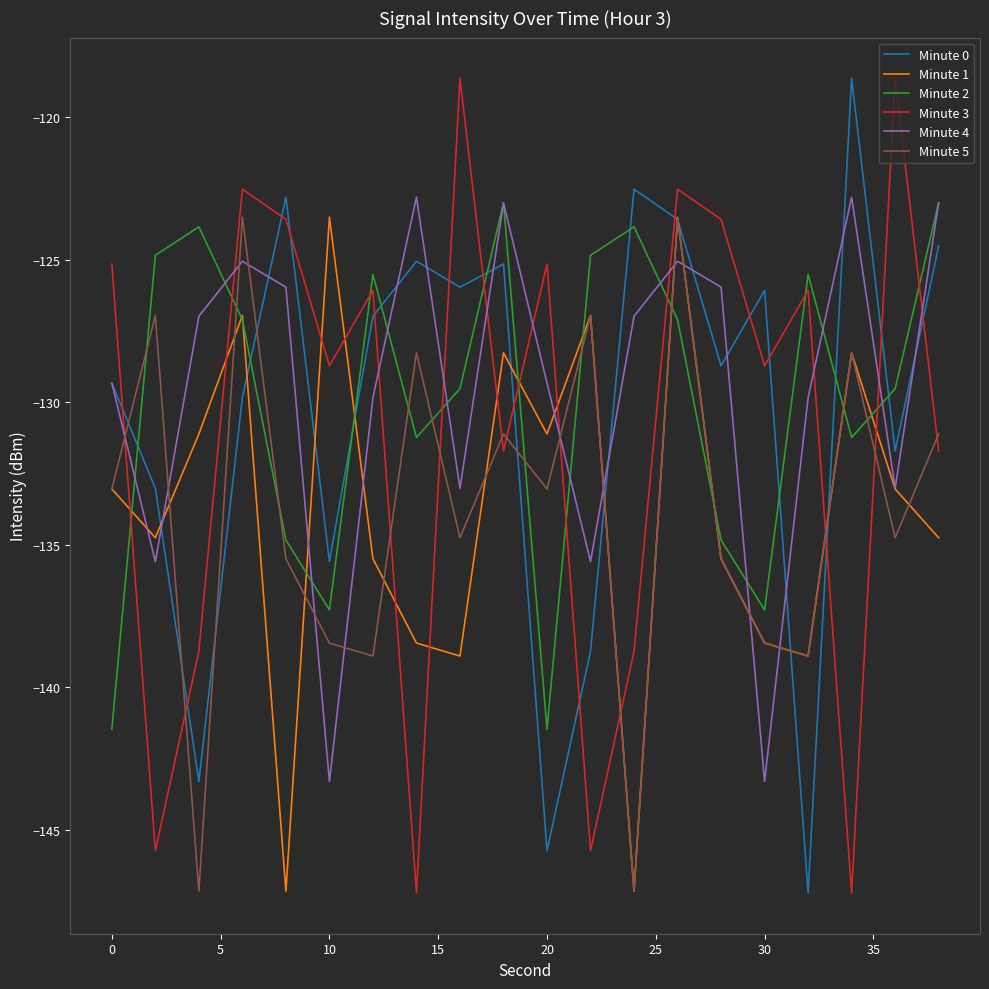

What is the maximum value shown in the chart?

-118.6